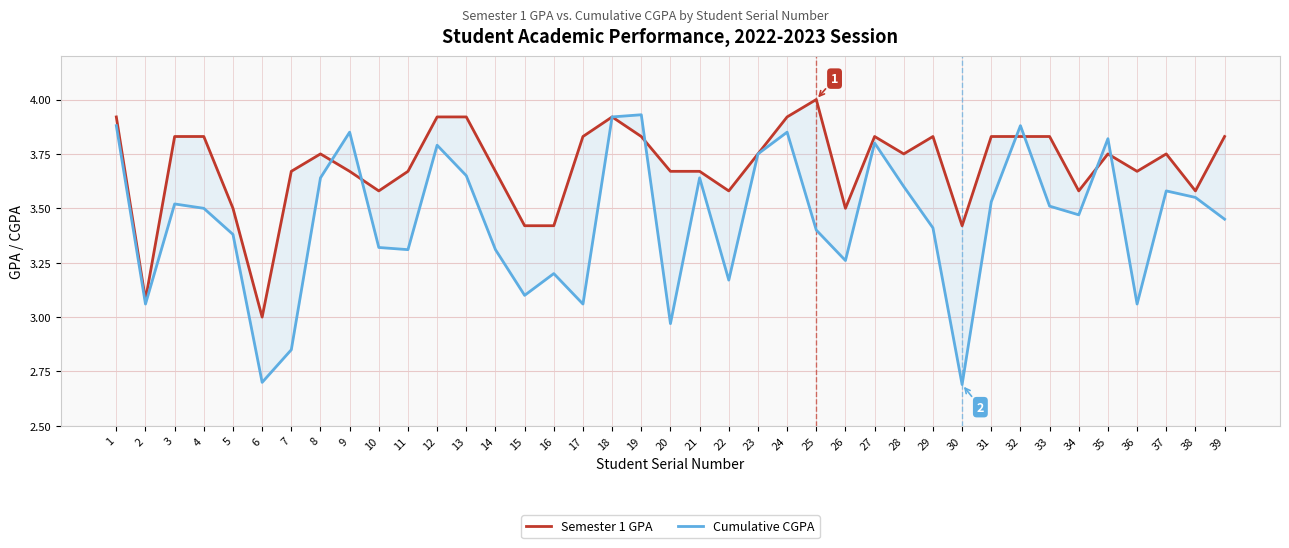

What is the difference between the maximum and minimum values in the Cumulative CGPA series?

1.2